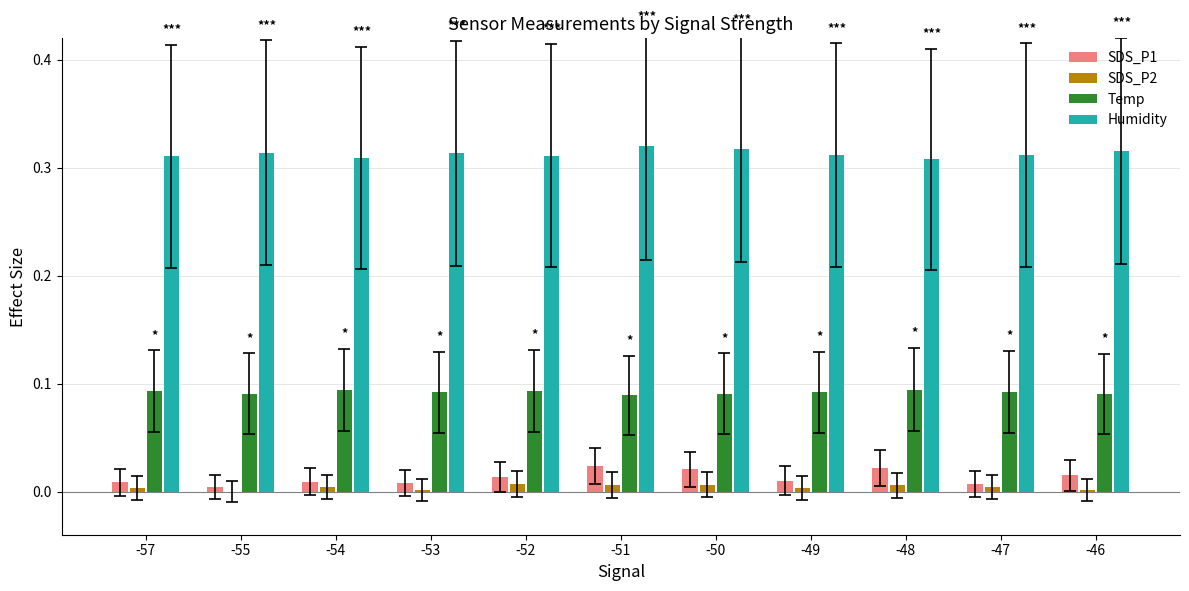

The value of Temp at -48 is 0.0. True or false?

False